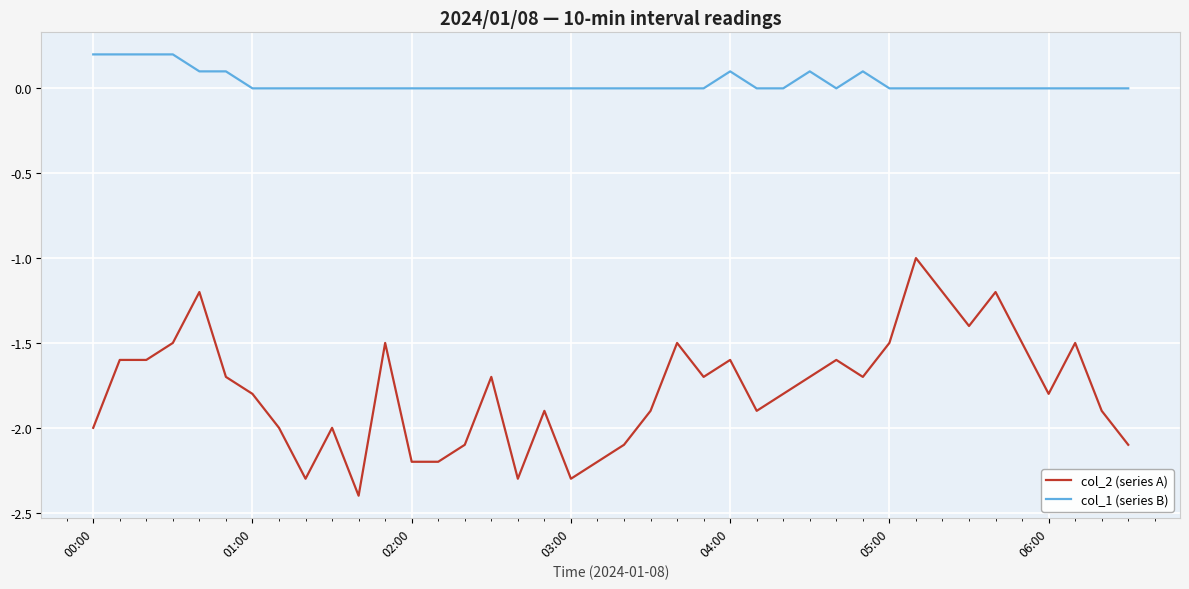

List the series in order of their peak value, highest first.

col_1 (series B), col_2 (series A)